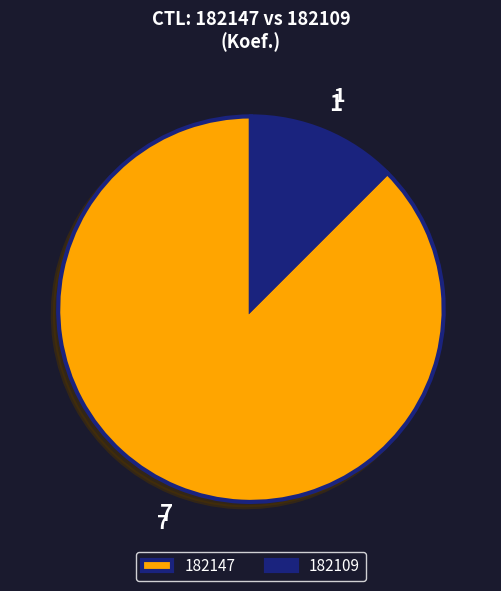

Rank the categories by value from lowest to highest.

182109, 182147